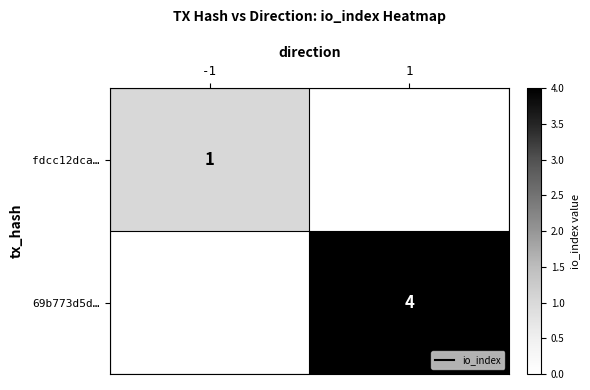

What is the maximum value for 69b773d5d…?

4